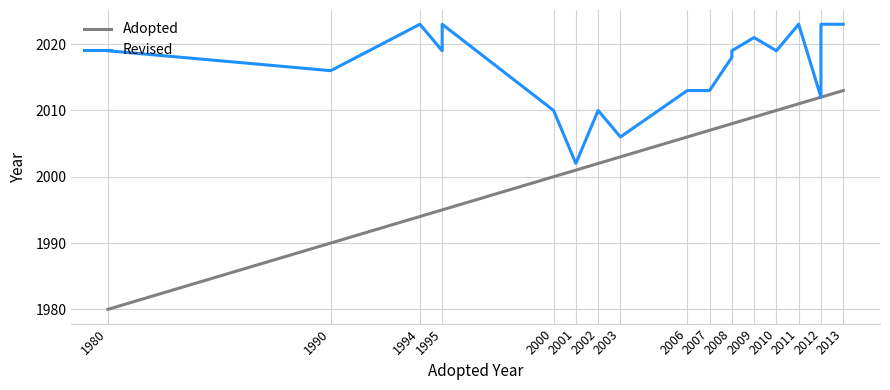

Reading left to right, extract all data points from this chart.

Adopted: 1980	1980	1990	1994	1995	1995	2000	2001	2002	2003	2006	2007	2008	2008	2009	2010	2011	2012	2012	2013
Revised: 2019	2019	2016	2023	2019	2023	2010	2002	2010	2006	2013	2013	2018	2019	2021	2019	2023	2012	2023	2023